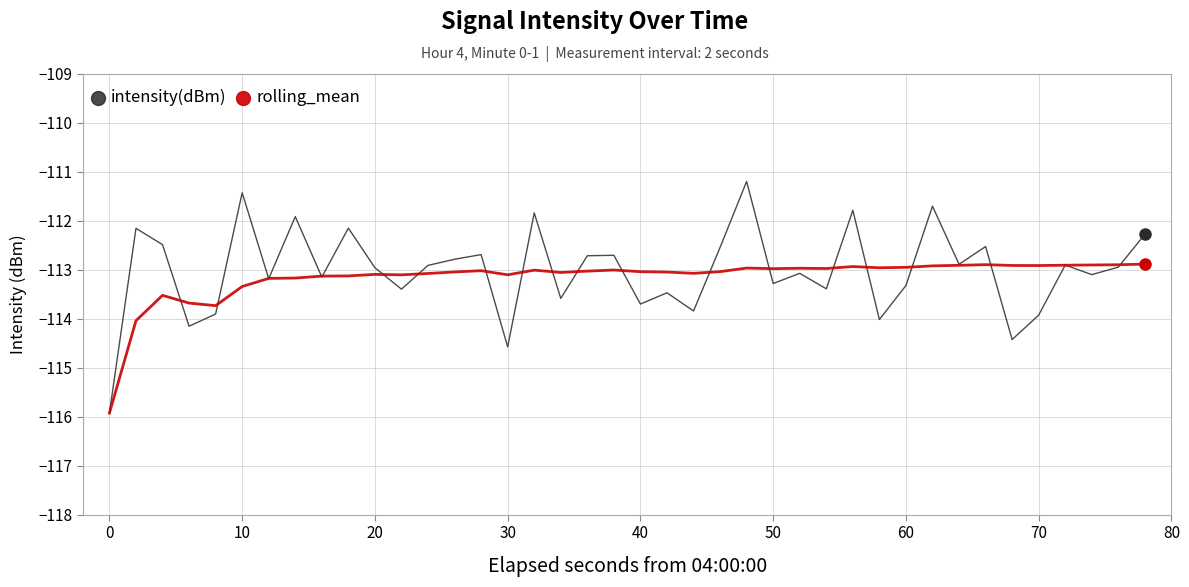

What is the maximum value for rolling_mean?

-112.9